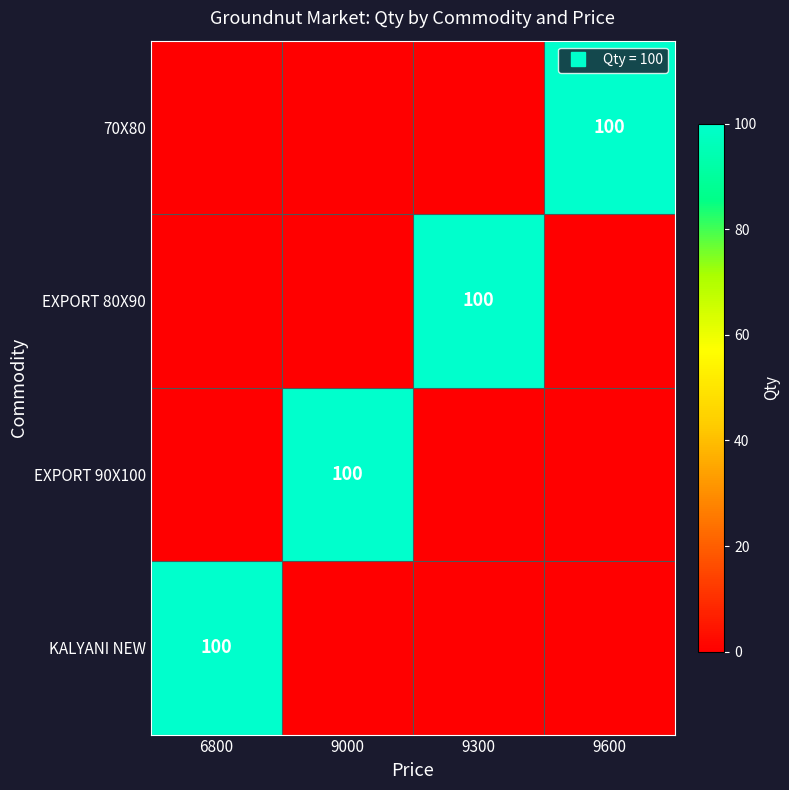

Which category has the highest value in the KALYANI NEW series?

6800